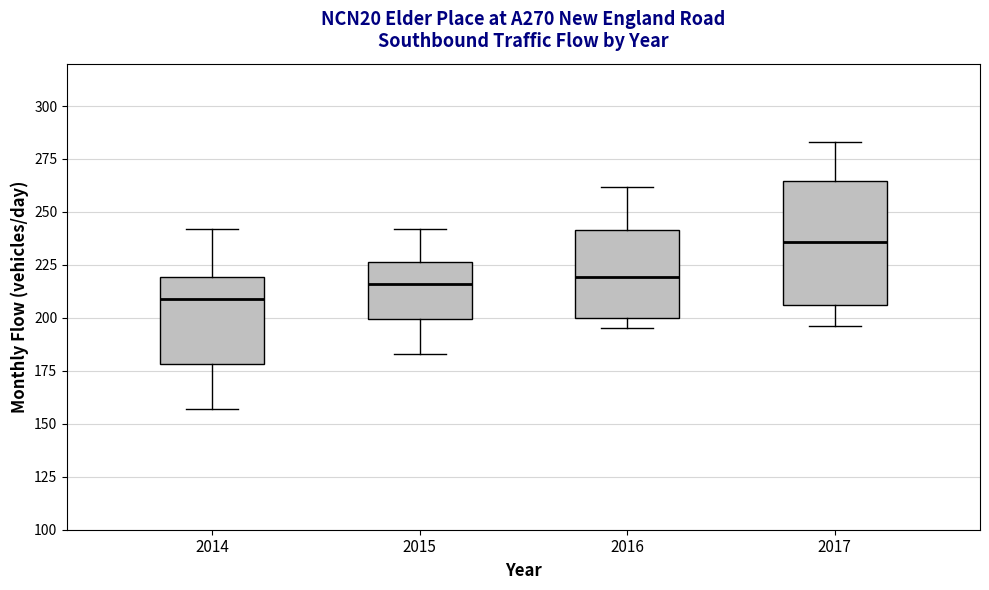

Which box's median line is the lowest?

2014